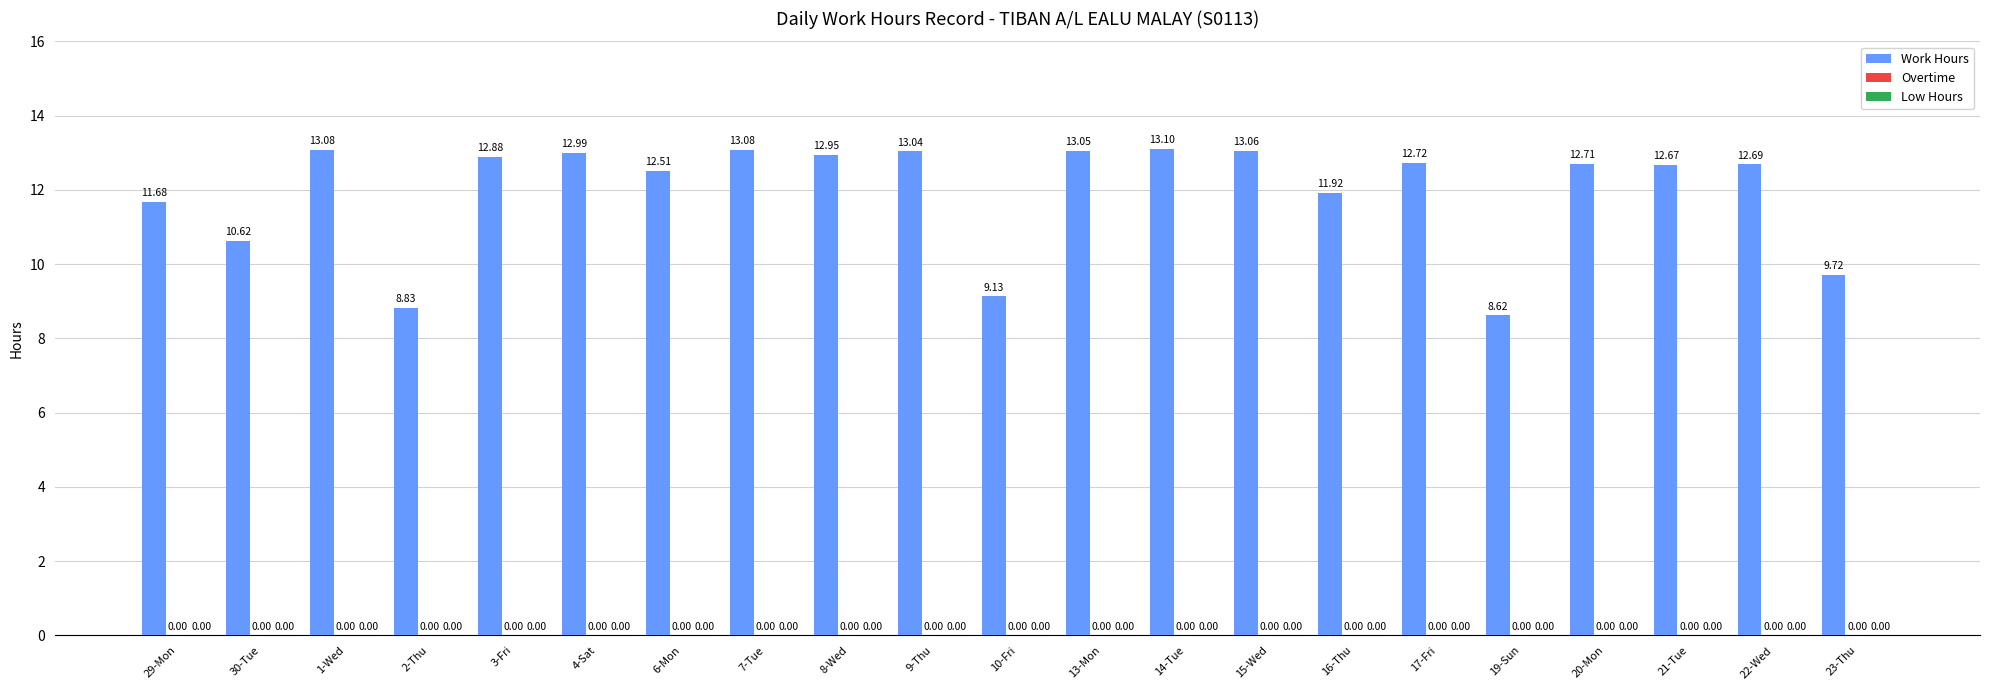

Does the chart contain any negative values?

No